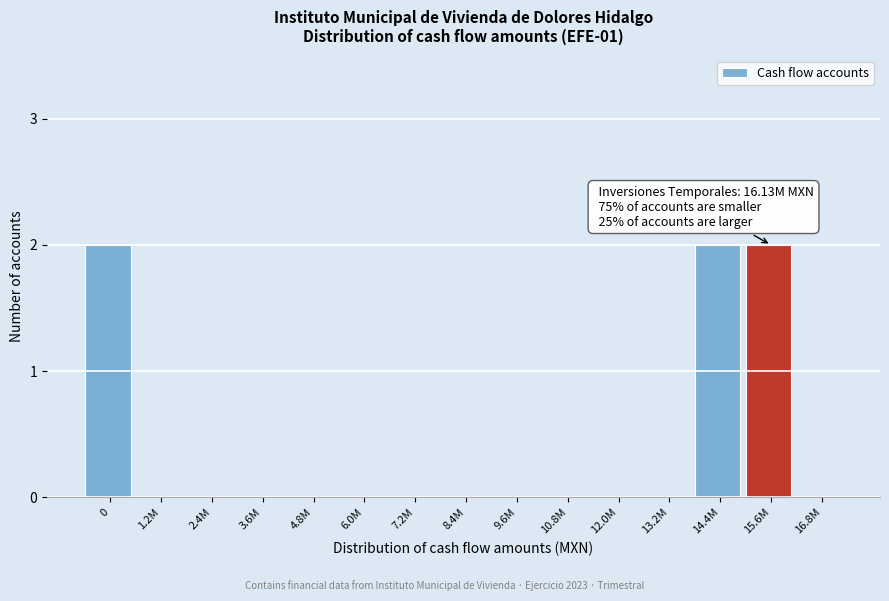

What is the sum of all values?

6